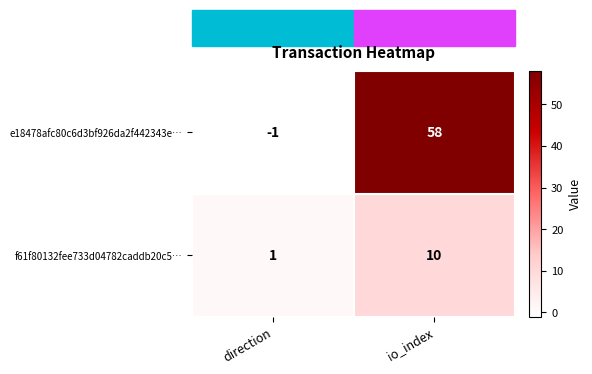

The value of e18478afc80c6d3bf926da2f442343e… at io_index is 58. True or false?

True